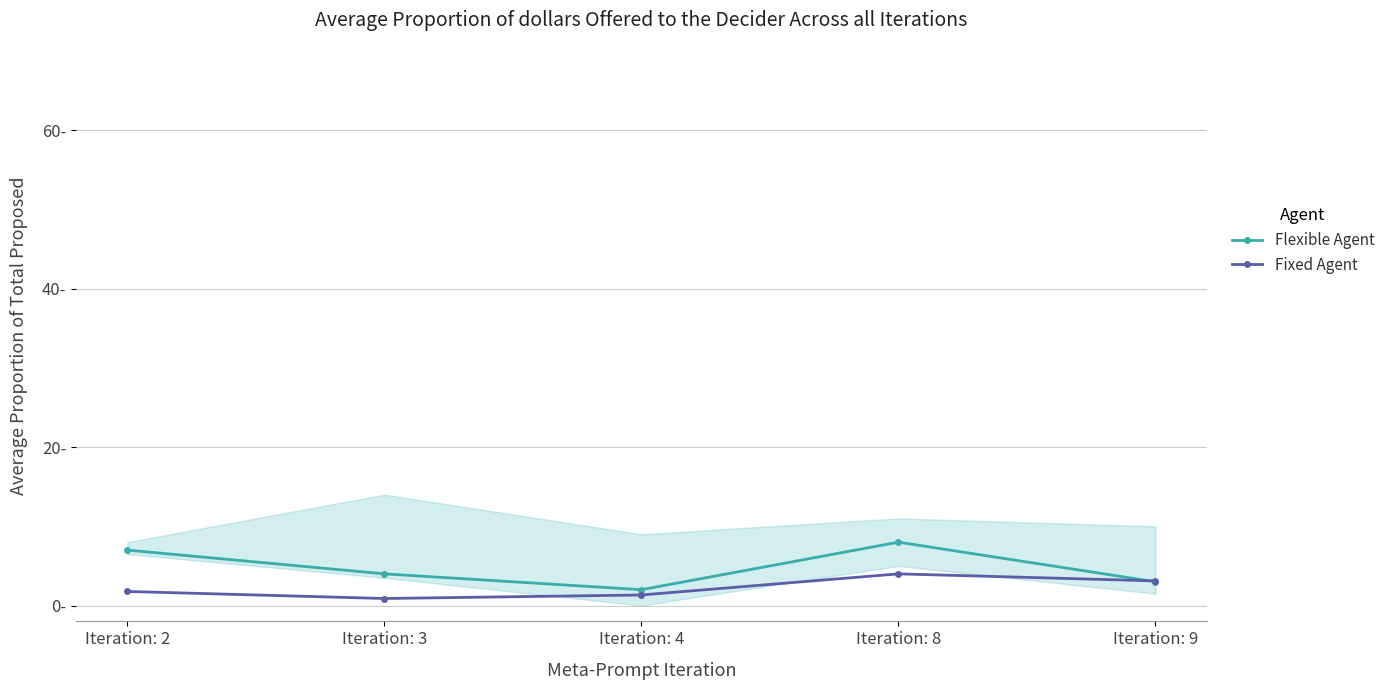

Reading right to left, transcribe all the data shown in this chart.

Flexible Agent: Iteration: 9=3.0	Iteration: 8=8.0	Iteration: 4=2.0	Iteration: 3=4.0	Iteration: 2=7.0
Fixed Agent: Iteration: 9=3.1	Iteration: 8=4.0	Iteration: 4=1.3	Iteration: 3=0.9	Iteration: 2=1.8